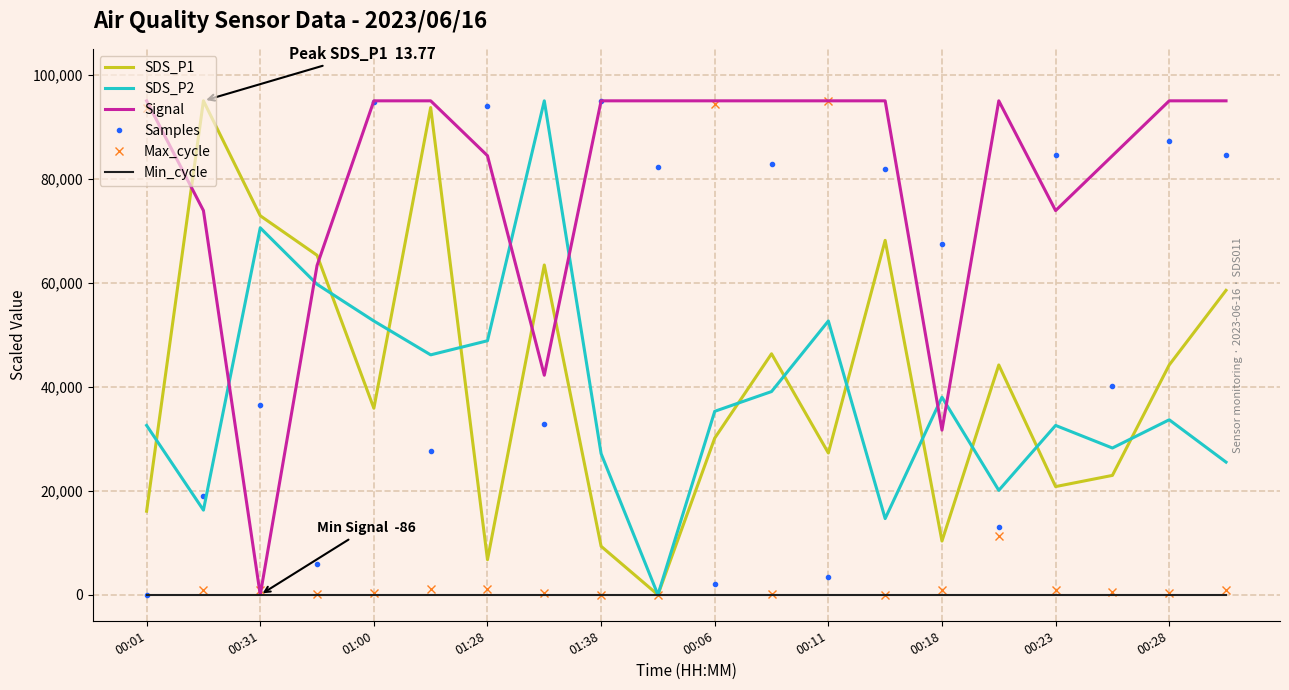

What is the highest value of the SDS_P1 series?

95000.0